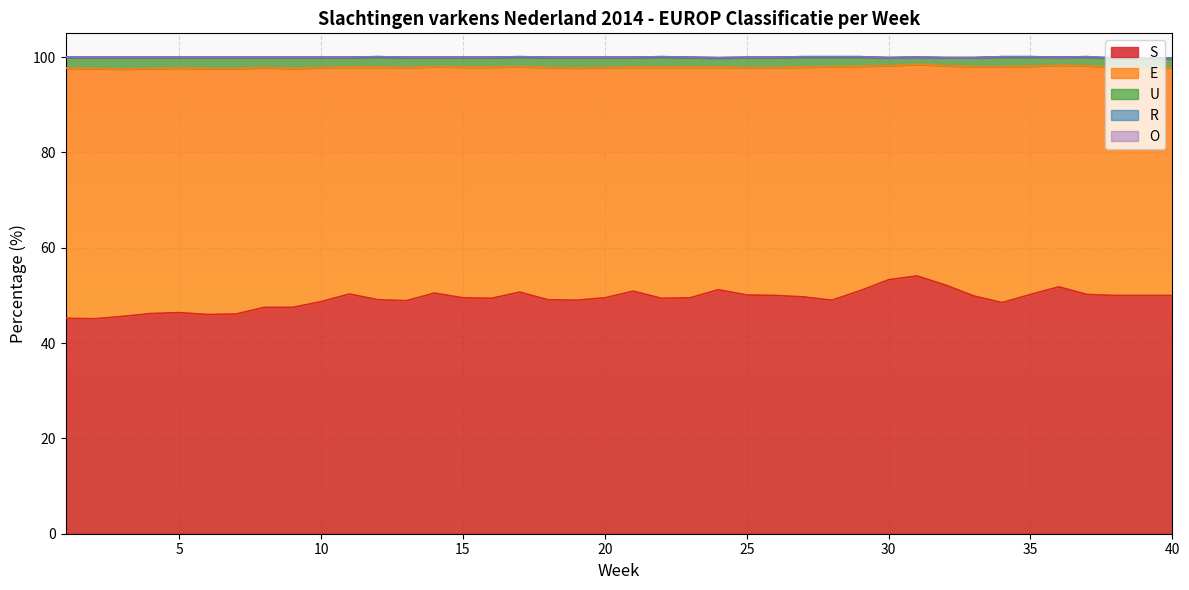

True or false: U has more than 1 interior local peaks.

True